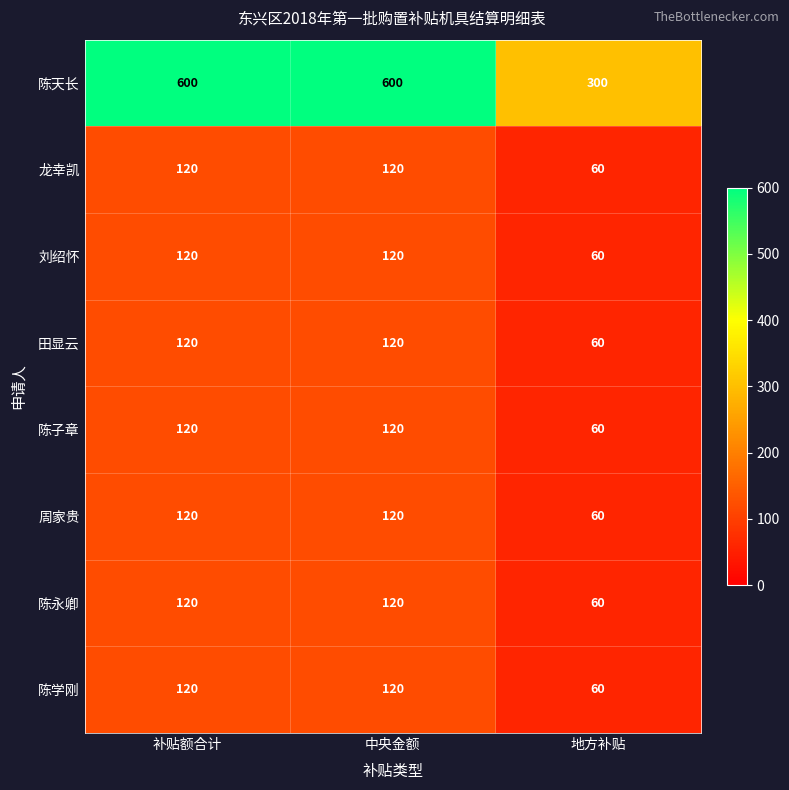

The 周家贵 series shows 60 at 地方补贴. True or false?

True